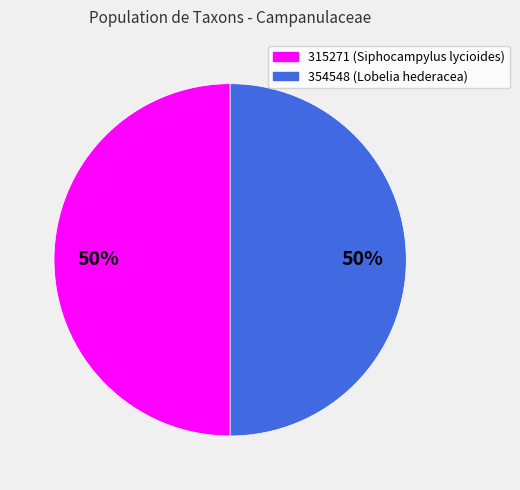

The 315271 slice represents 59% of the pie. True or false?

False